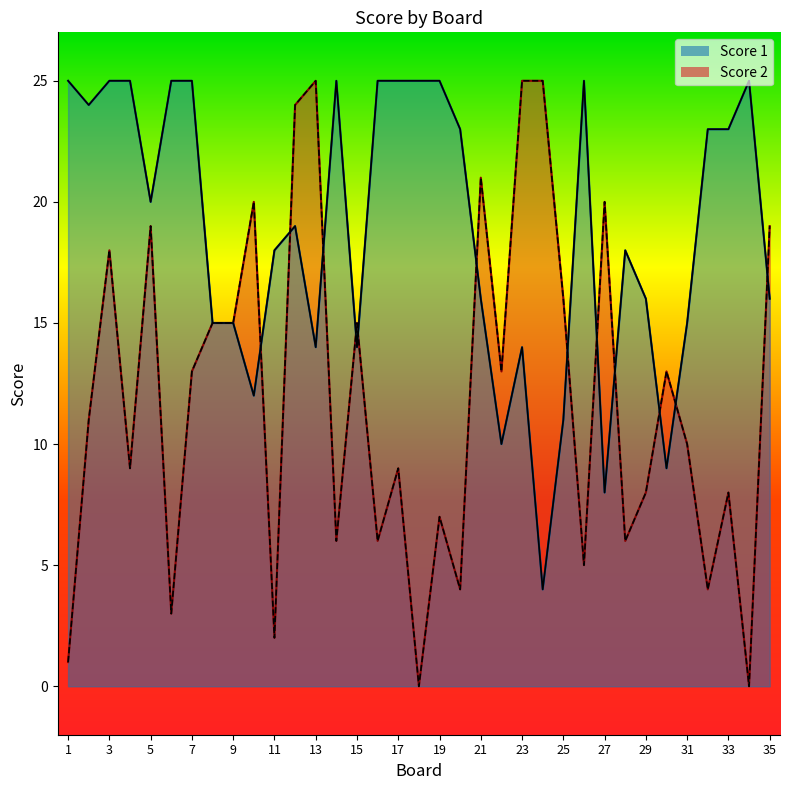

Does the chart display data point markers on the line(s)?

No